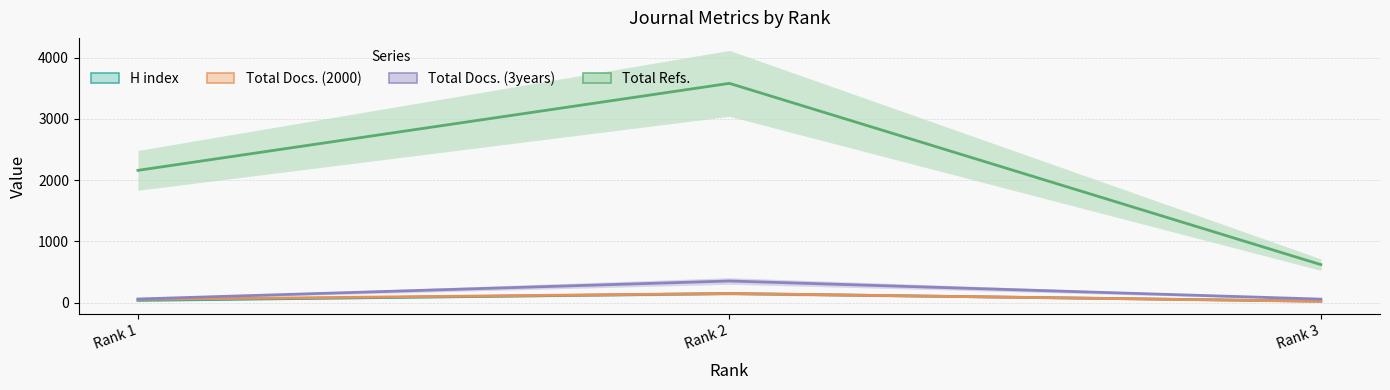

At which category is the sum across all series the highest?

Rank 2